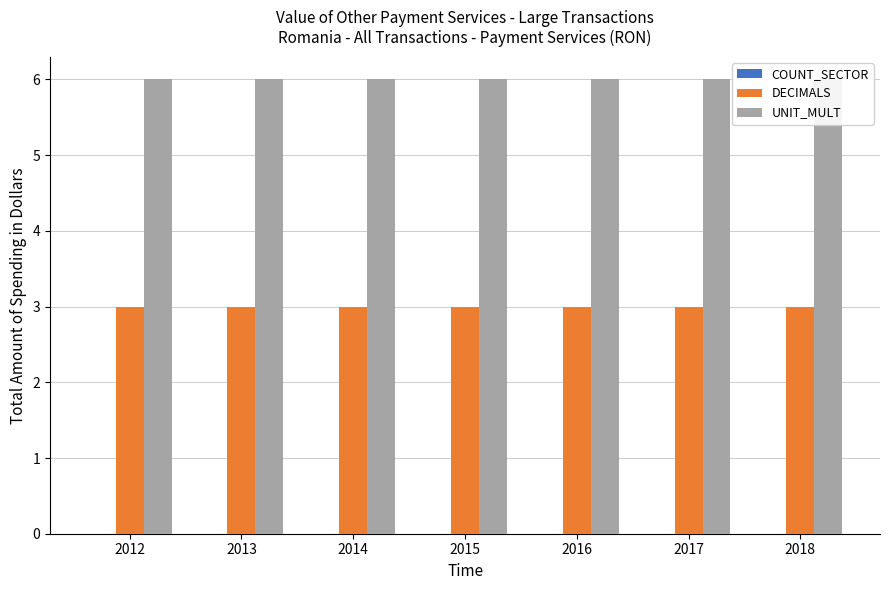

Which series changed the most between 2015 and 2017?

COUNT_SECTOR